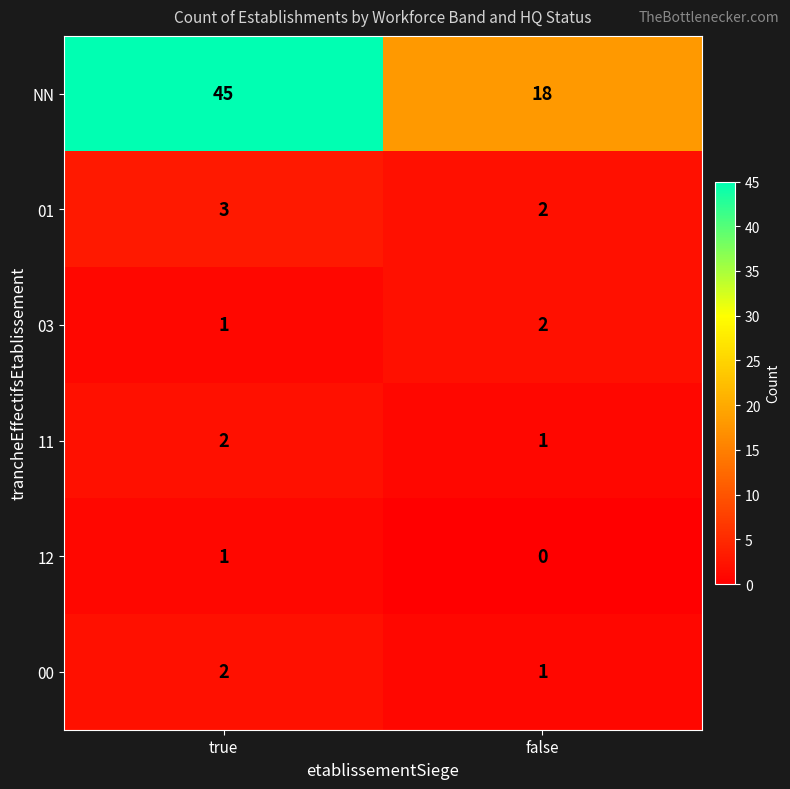

Reading right to left, extract all data points from this chart.

NN: 18	45
01: 2	3
03: 2	1
11: 1	2
12: 0	1
00: 1	2